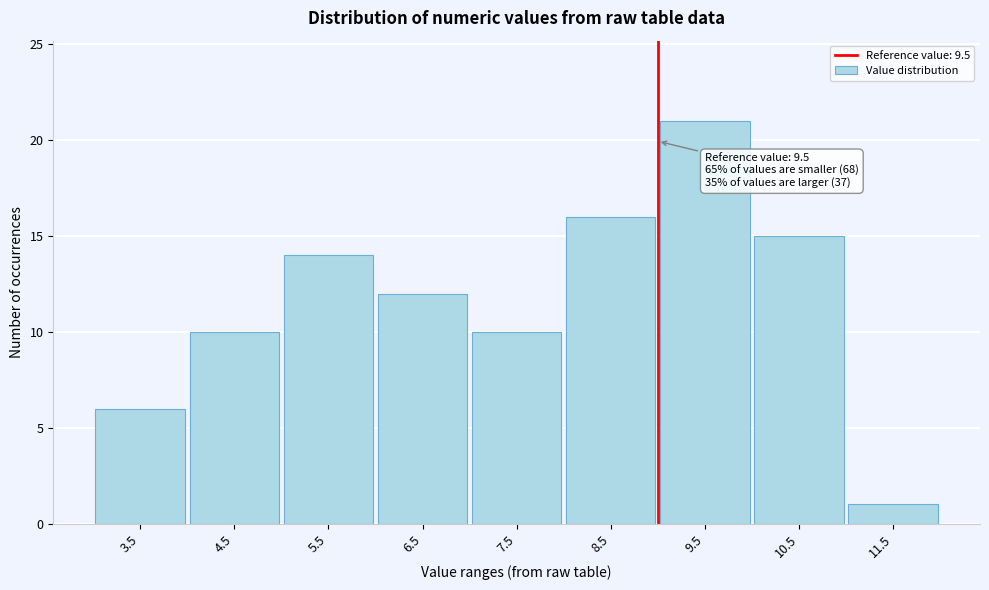

Reading left to right, what are all the values shown in this chart?

6	10	14	12	10	16	21	15	1